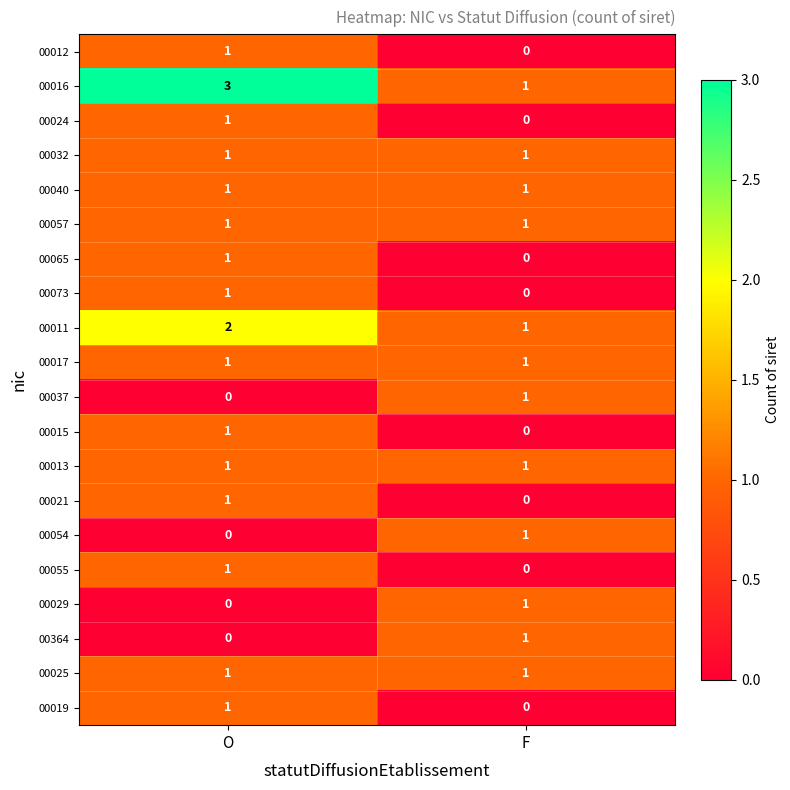

Is it true that 00019 equals 1 at O?

True